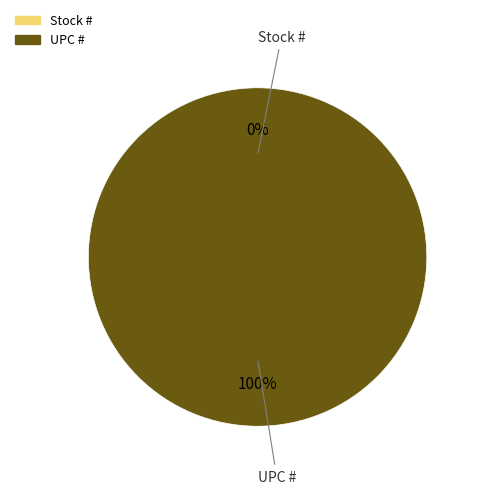

Do UPC # and Stock # together represent more than half of the pie?

Yes